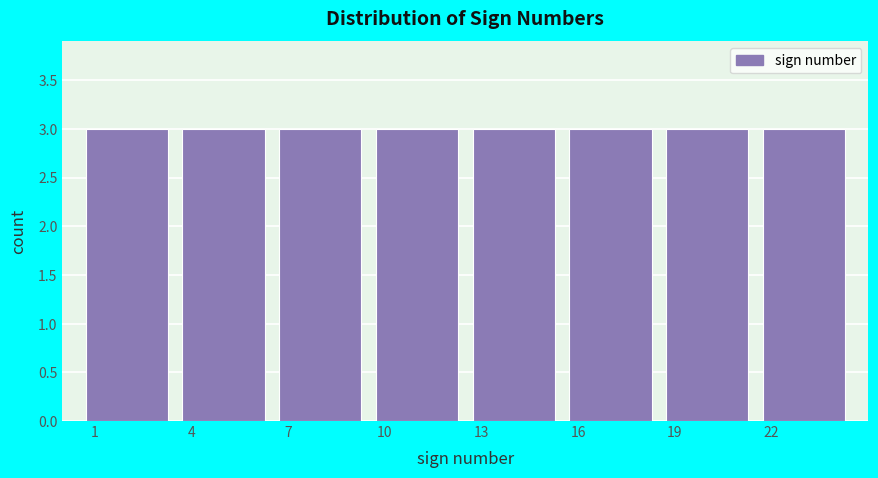

Reading left to right, transcribe this chart: for each bar, give the range it covers on the x-axis and its height. The values are not printed on the chart, so give them approximately, as read against the axis.

0.5 to 3.5: 3
3.5 to 6.5: 3
6.5 to 9.5: 3
9.5 to 12.5: 3
12.5 to 15.5: 3
15.5 to 18.5: 3
18.5 to 21.5: 3
21.5 to 24.5: 3